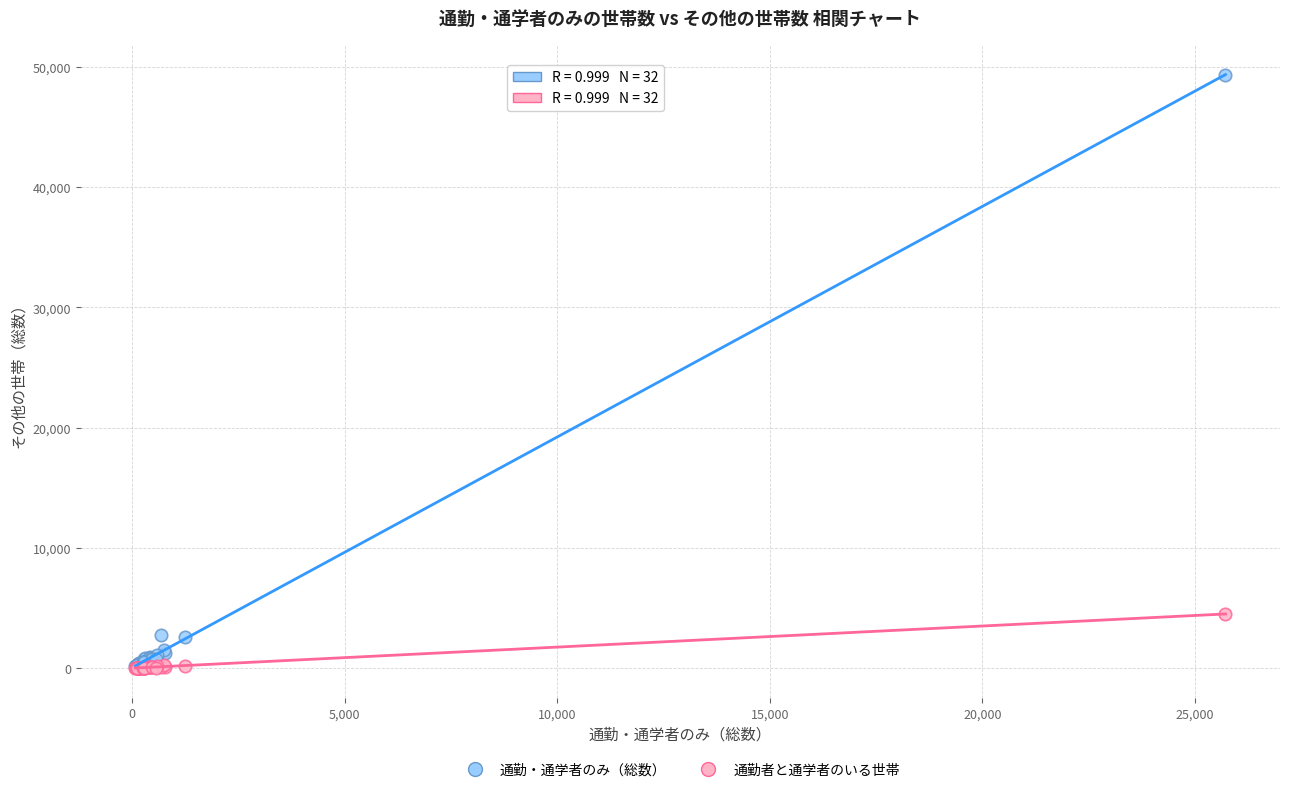

In the 通勤・通学者のみ（総数） series, what Y value is closest to 24756?

2728